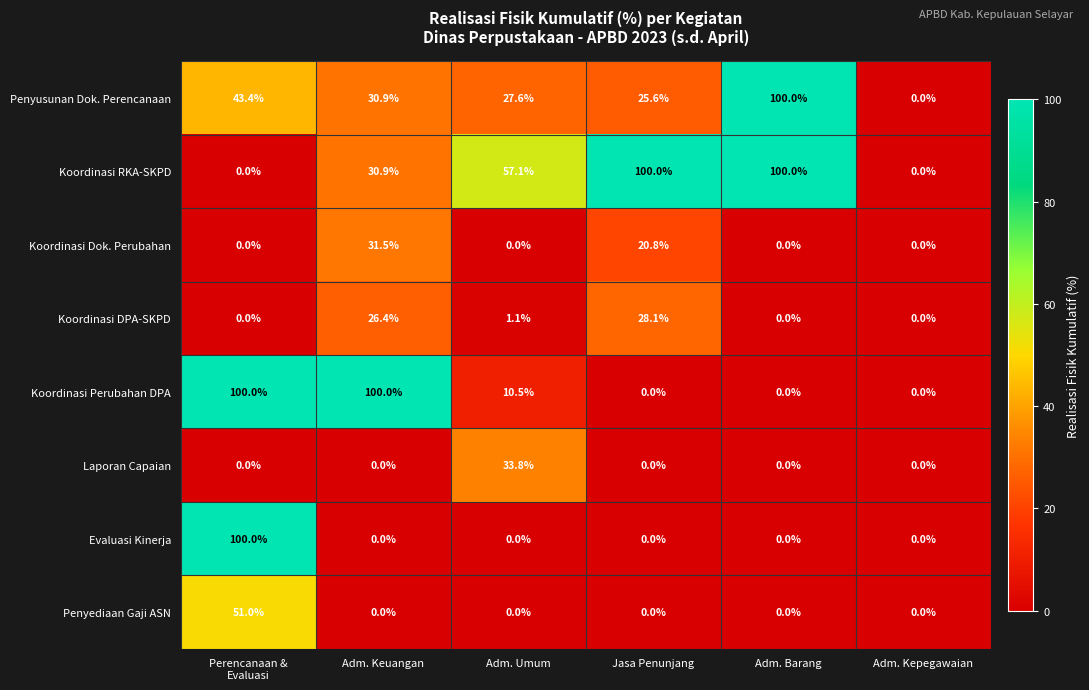

What is the sum of the Koordinasi RKA-SKPD values at Adm. Umum and Jasa Penunjang?

157.1